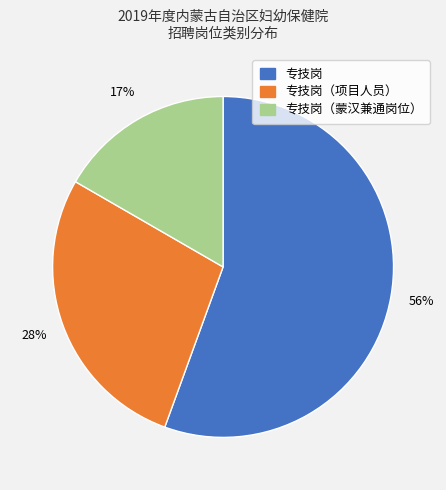

Count the number of slices in the pie.

3